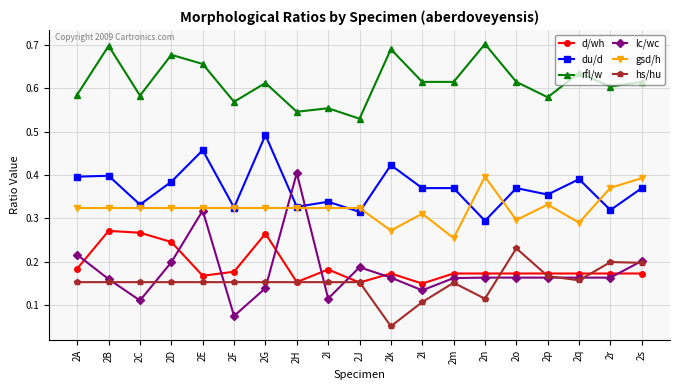

Between 2p and 2s, which series saw the biggest shift?

gsd/h